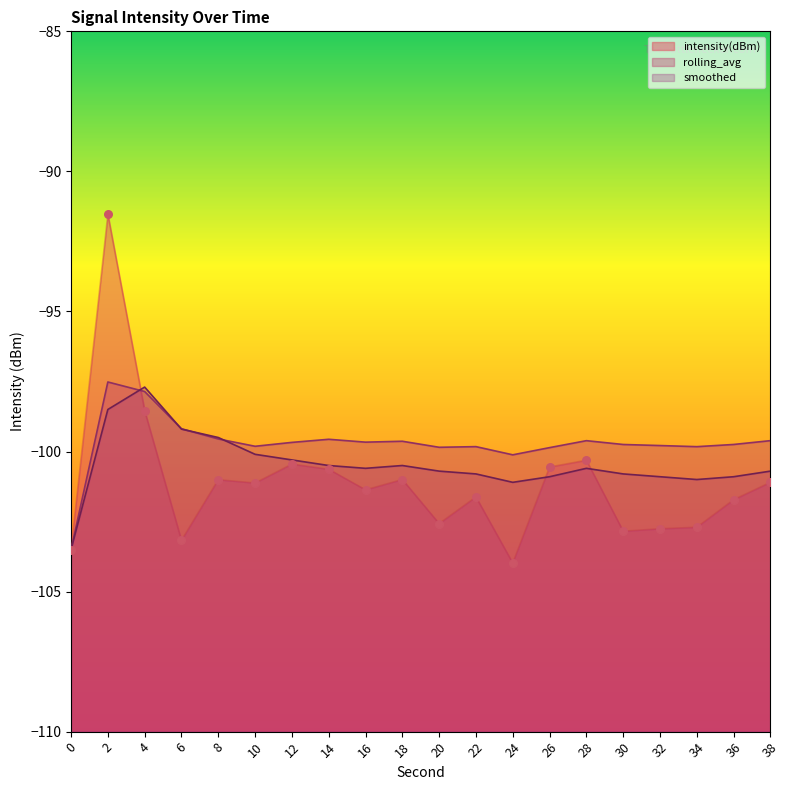

Which series contains the highest Y value?

intensity(dBm)